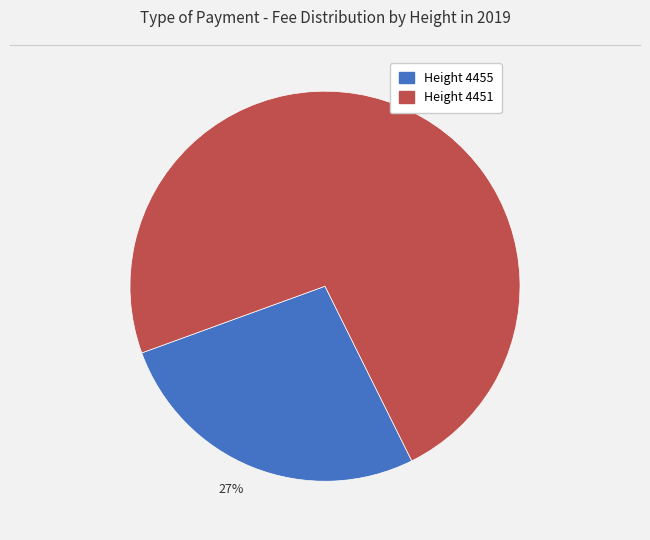

Do 27% and 73% together represent more than half of the pie?

Yes